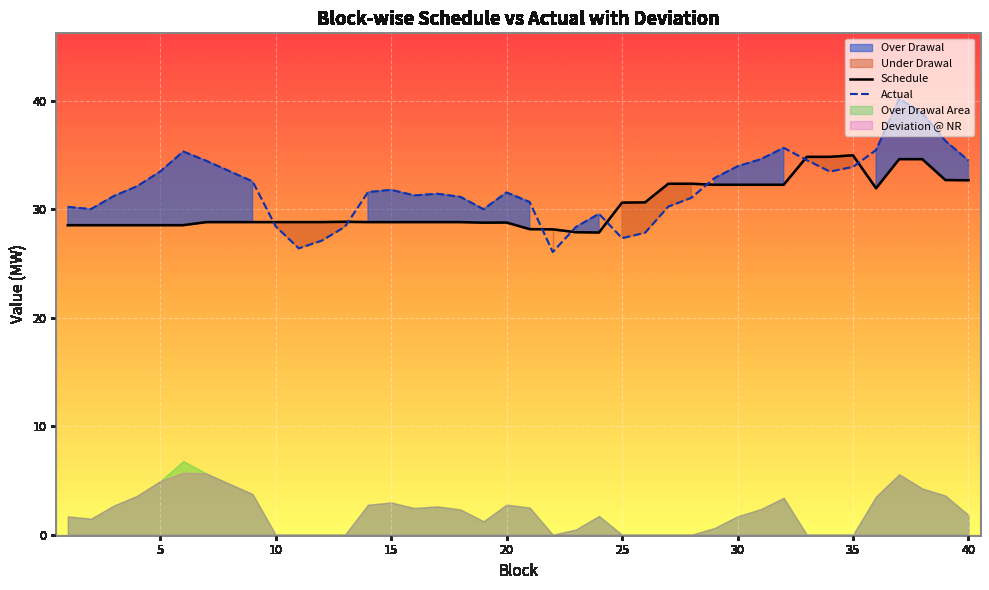

Which series has the largest total across all categories?

Actual